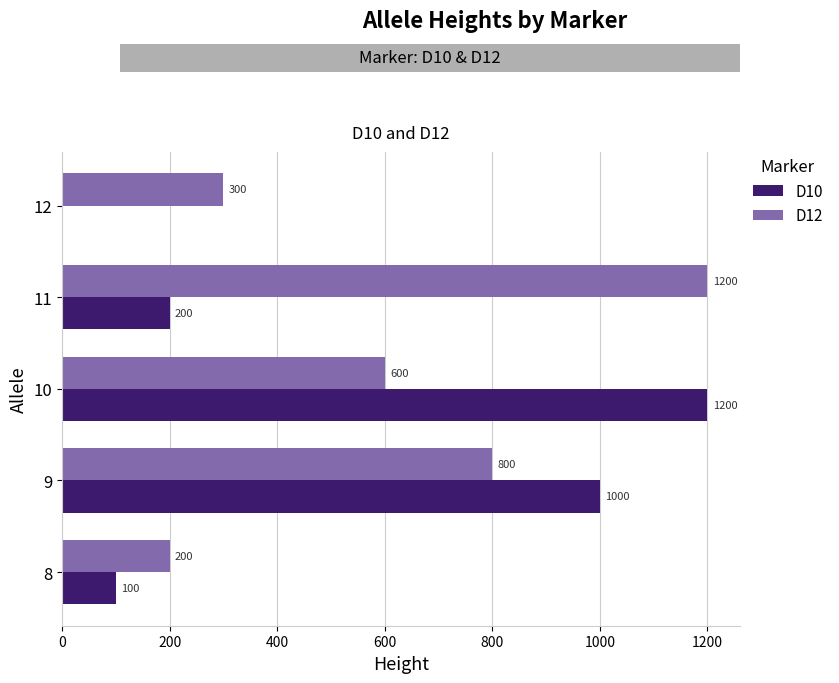

True or false: D12 has a value of 419 at 12.

False